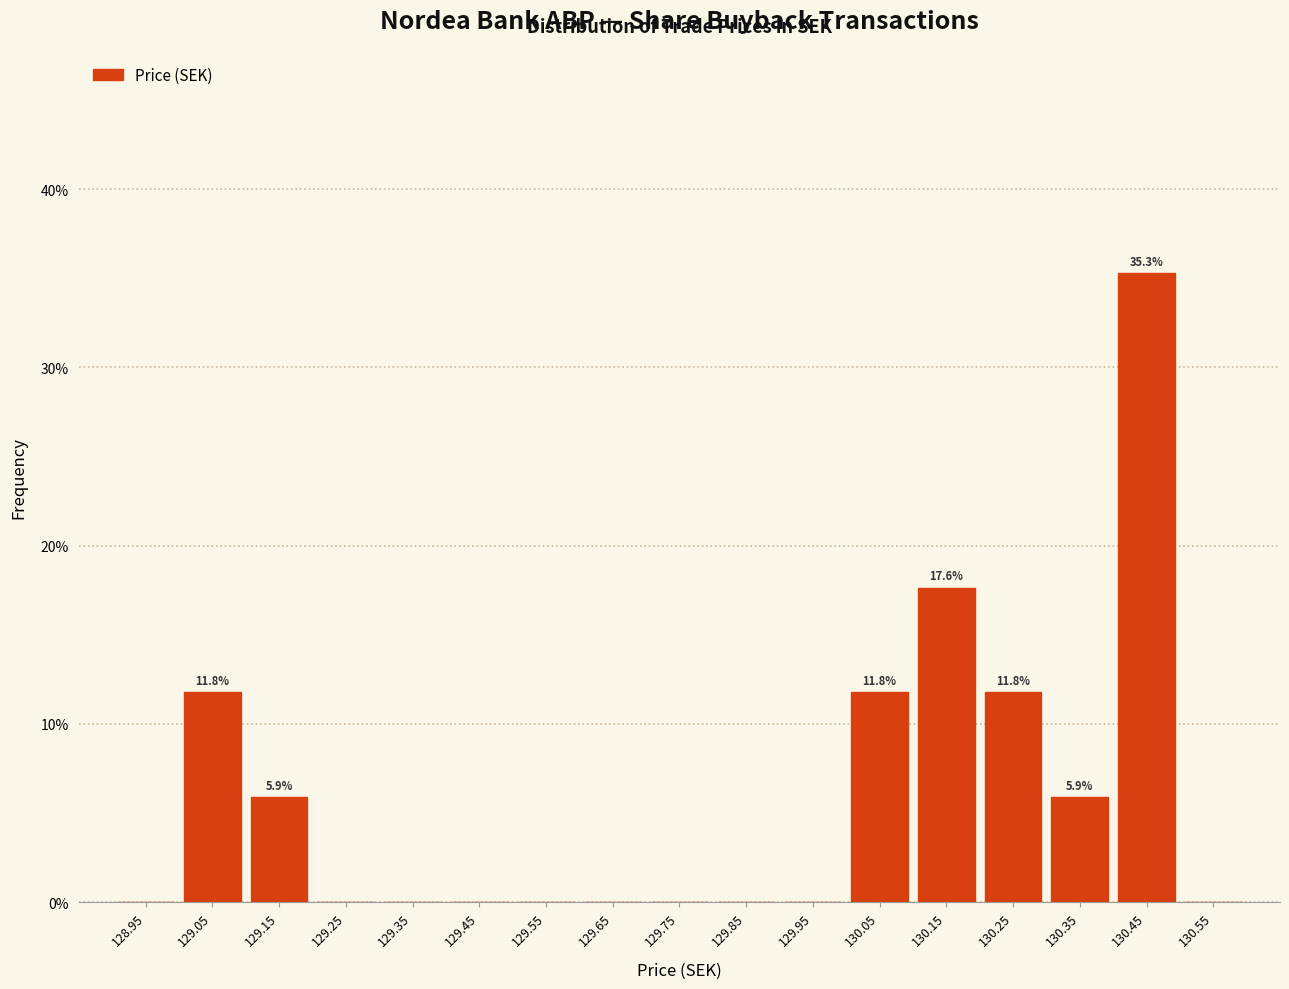

Over which range of the x-axis is the bar tallest?

130.4 to 130.5